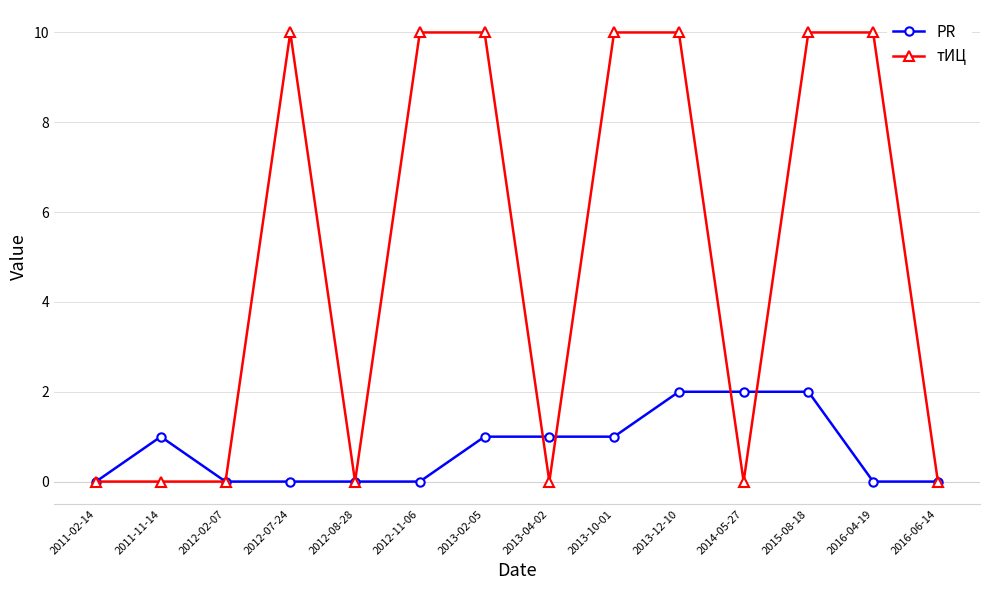

Rank the series by their average value, from lowest to highest.

PR, тИЦ